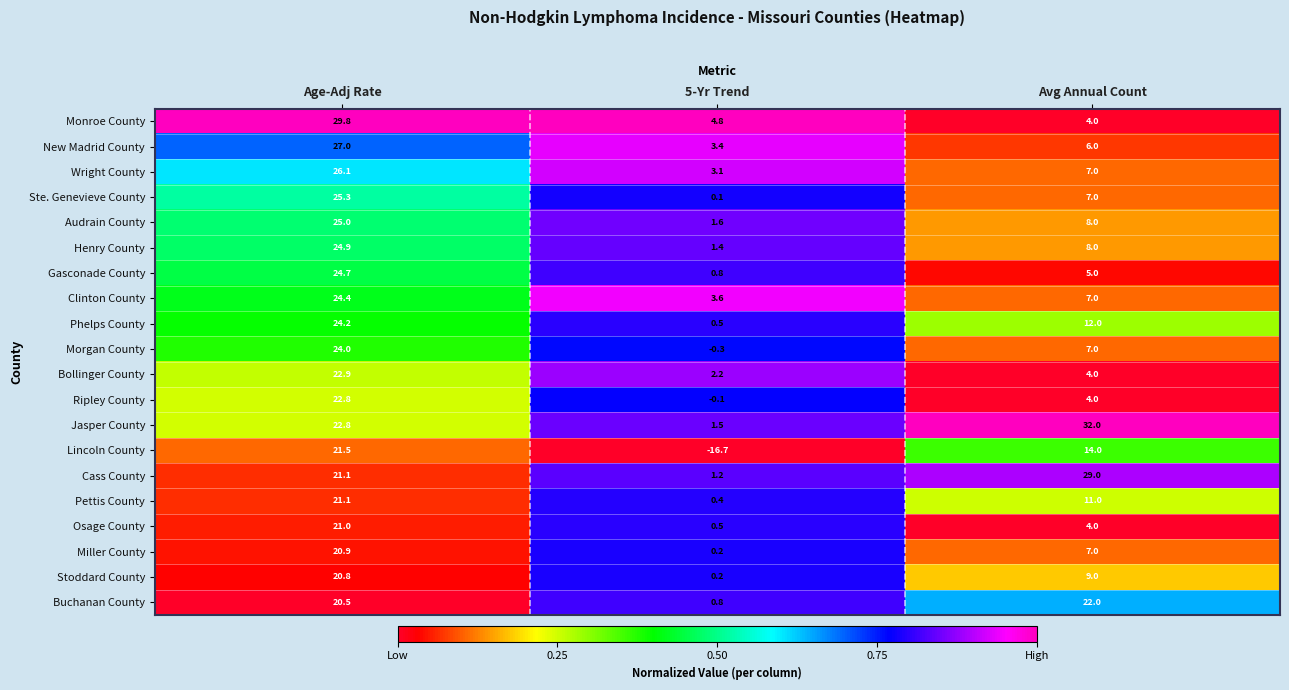

Is it true that Gasconade County equals 5.0 at Avg Annual Count?

True